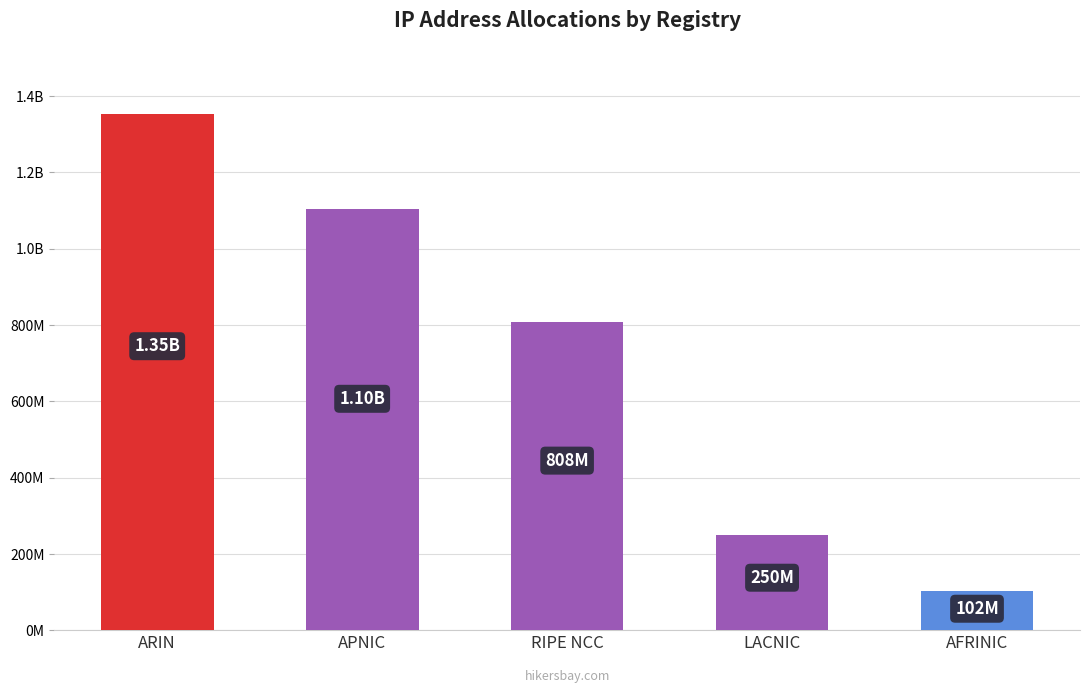

How many distinct data groups are displayed?

1